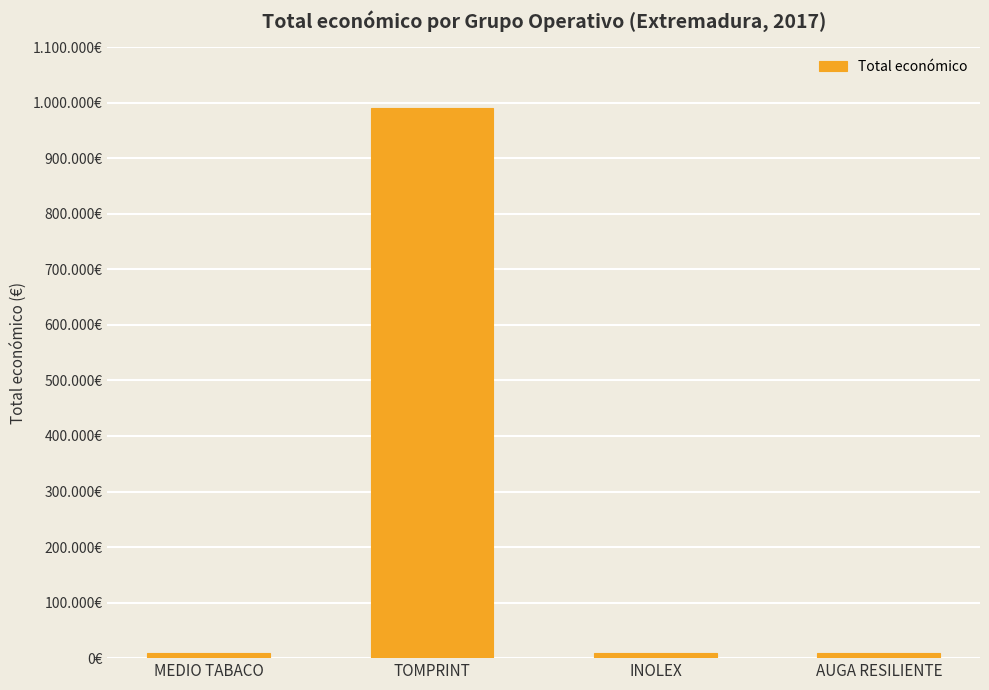

What is the change in value from MEDIO TABACO to INOLEX?

+1